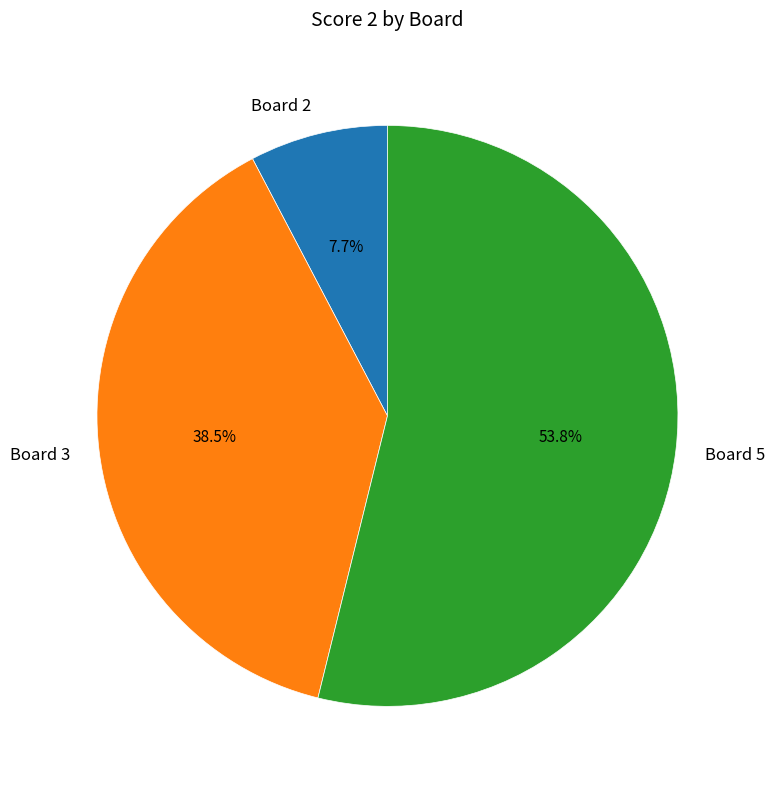

What is the ratio of the value at Board 3 to the value at Board 5?

0.7